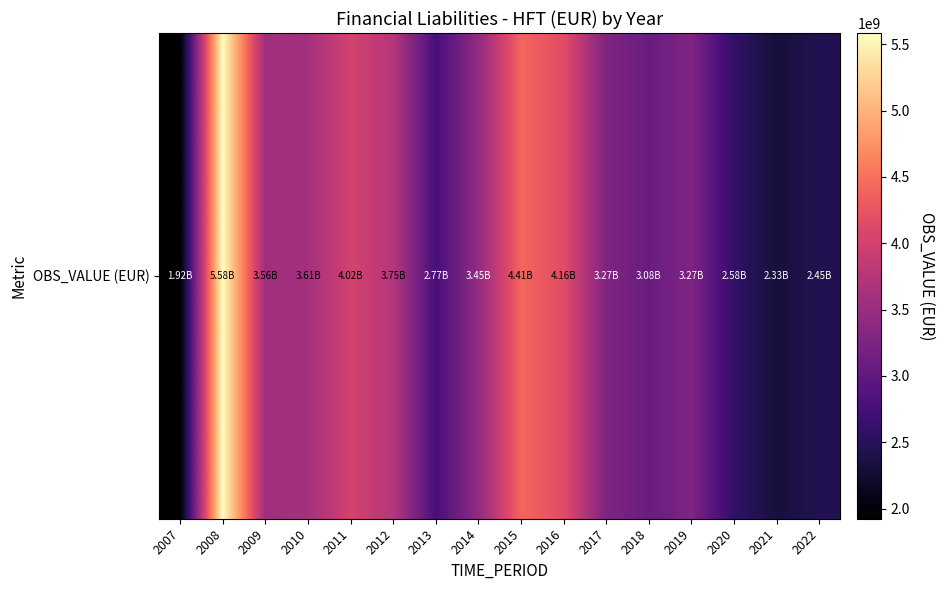

Count the number of values greater than 3447165152.

8